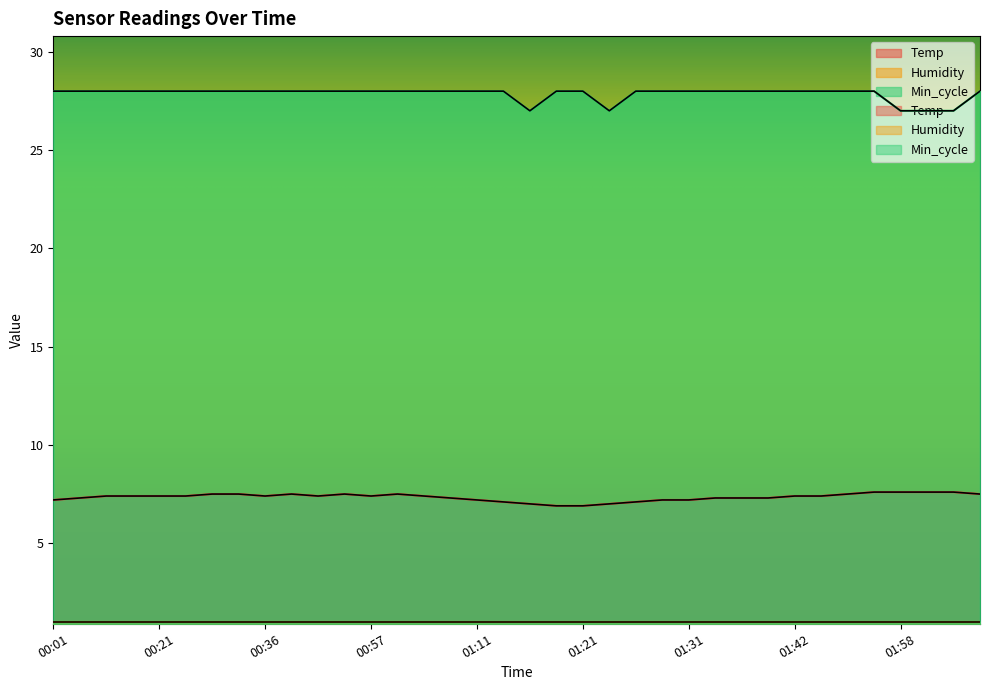

At which category is the sum across all series the highest?

01:55